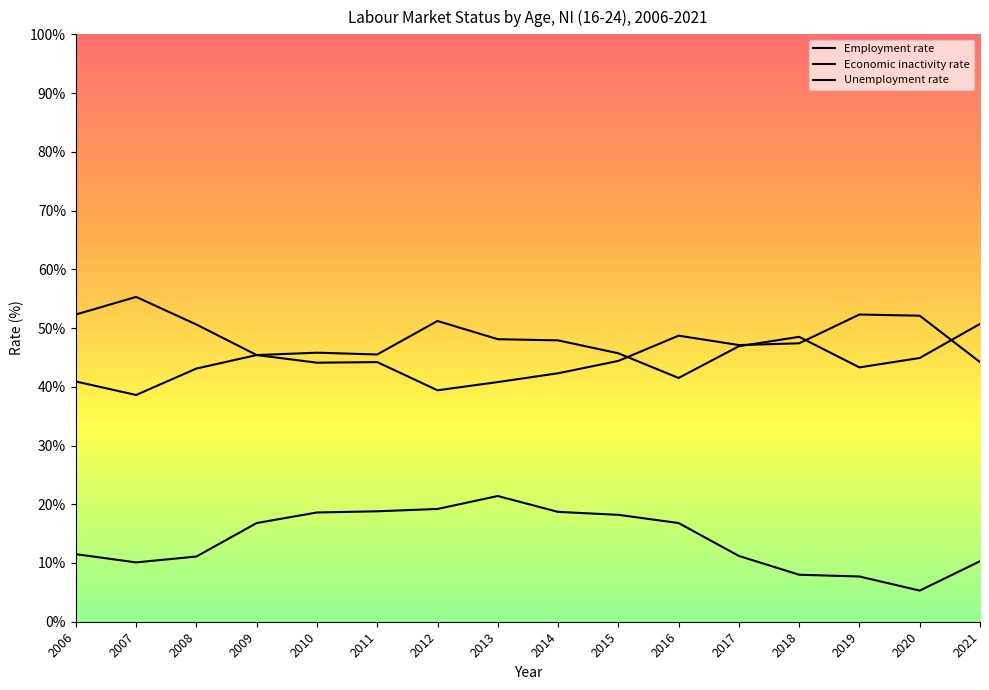

List the series in order of their peak value, lowest first.

Unemployment rate, Economic inactivity rate, Employment rate